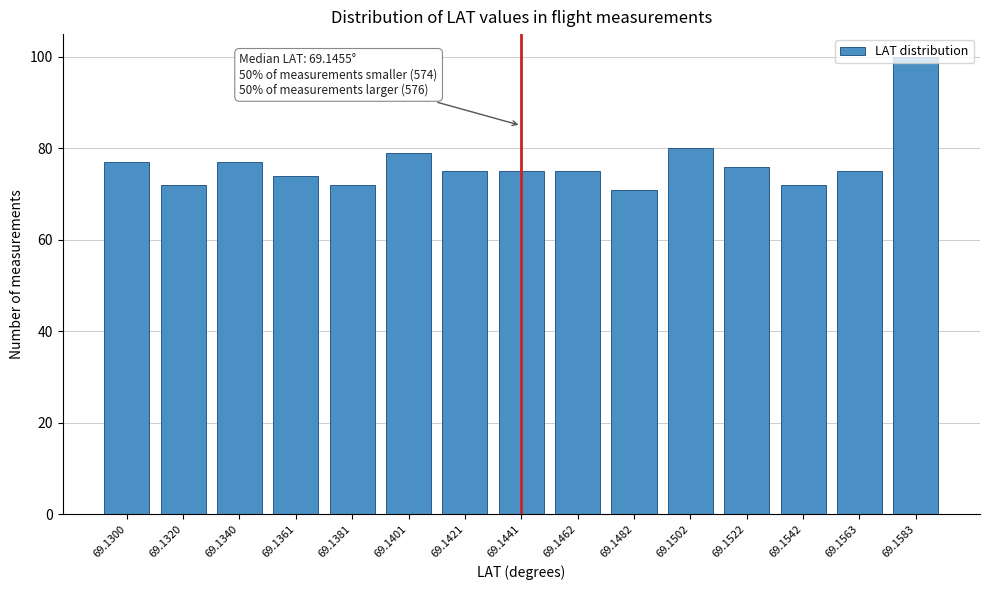

The chart shows a value of 54 at 69.1583. True or false?

False